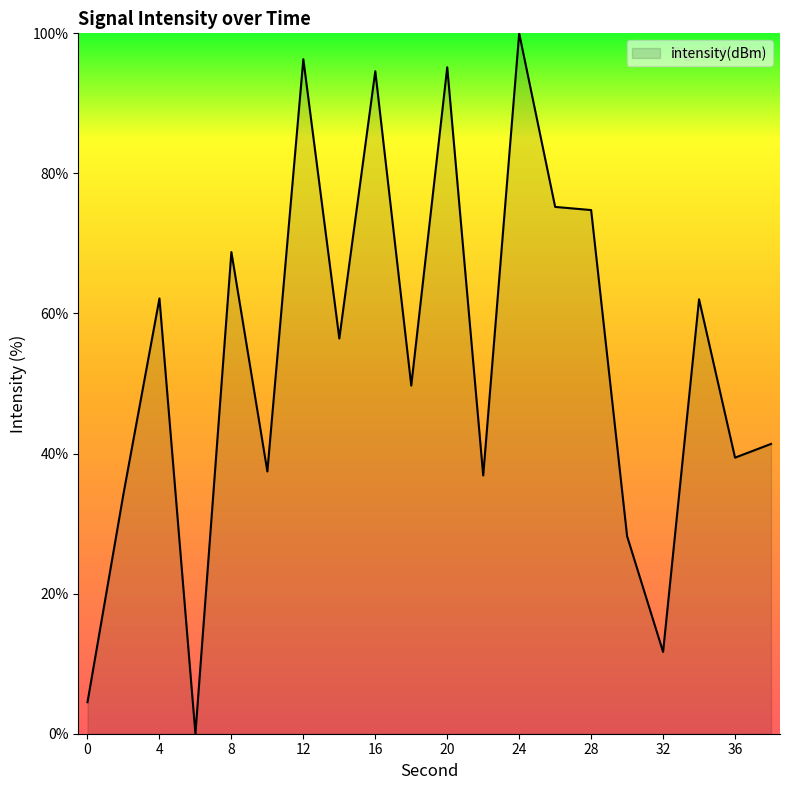

What is the maximum value shown in the chart?

100.0